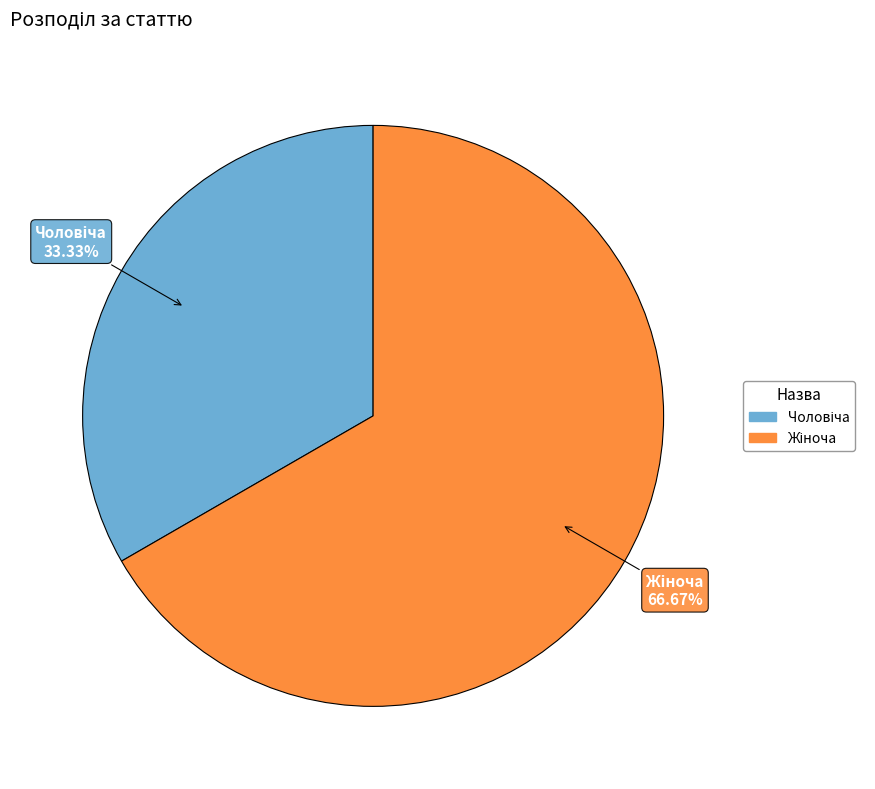

Does any single category account for the majority?

Yes